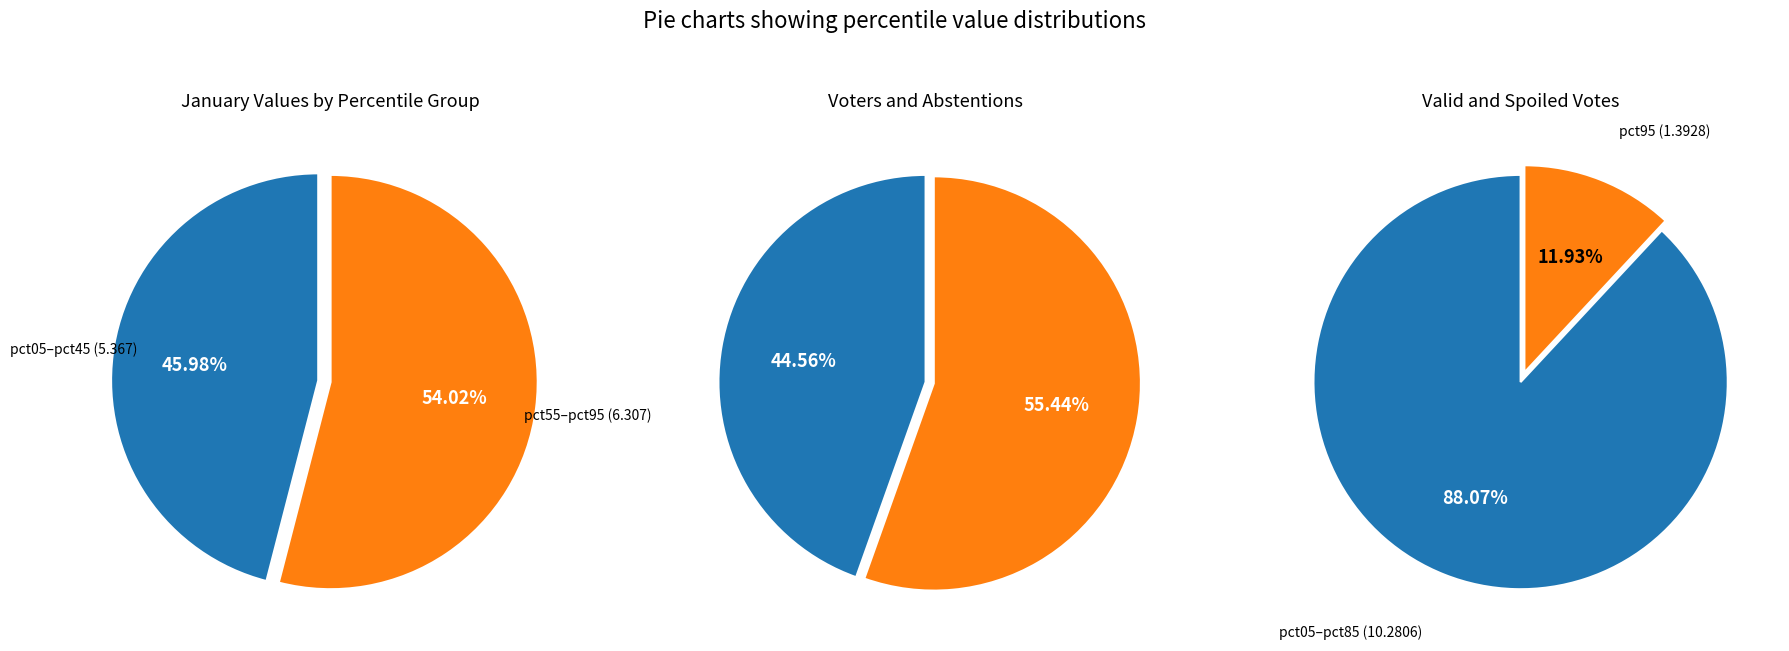

Which series has the largest range (max minus min)?

jan_values